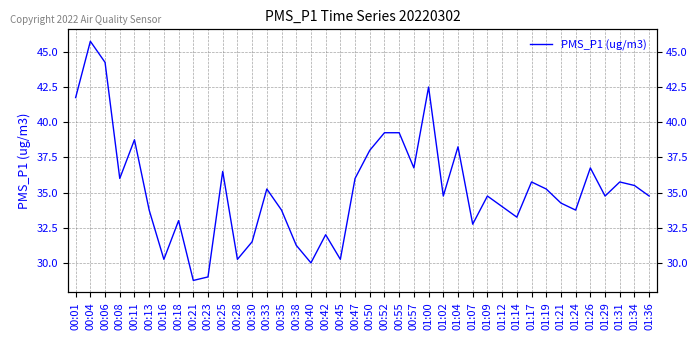

Which label corresponds to the largest value in the chart?

00:04